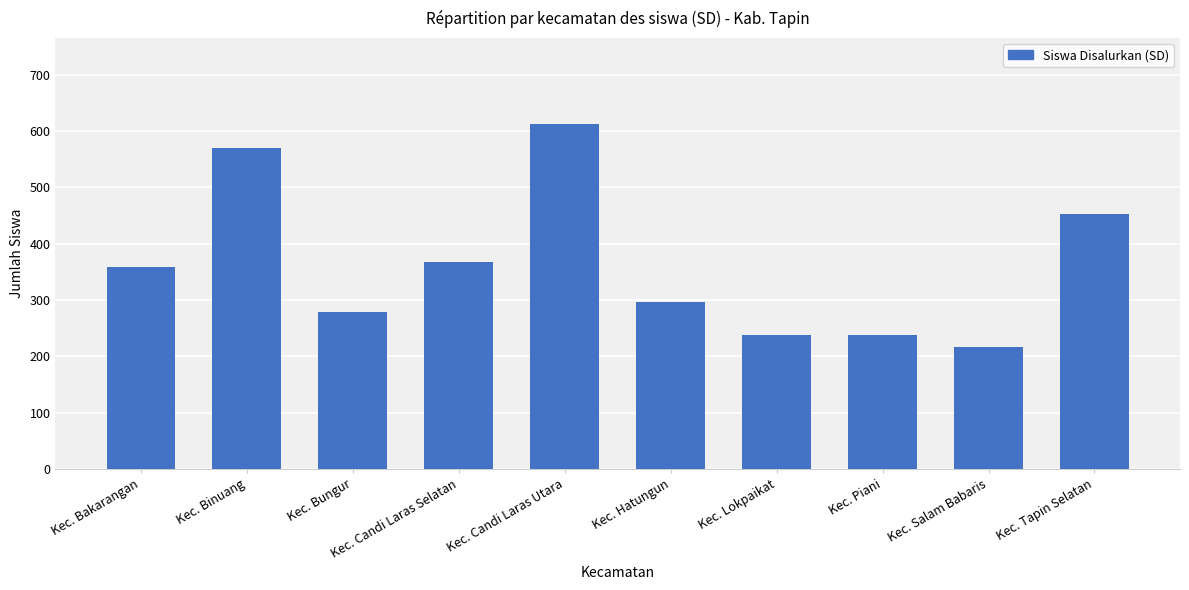

How many data points does each series have?

10